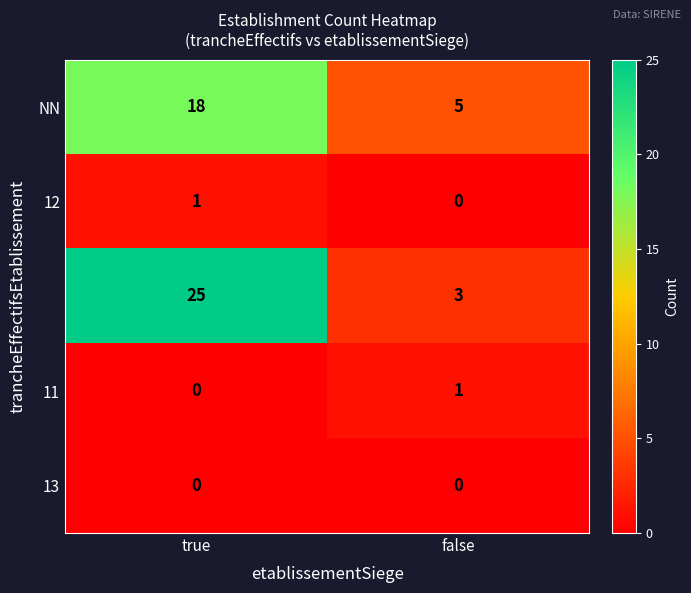

What is the spread (max minus min) of values at true?

25